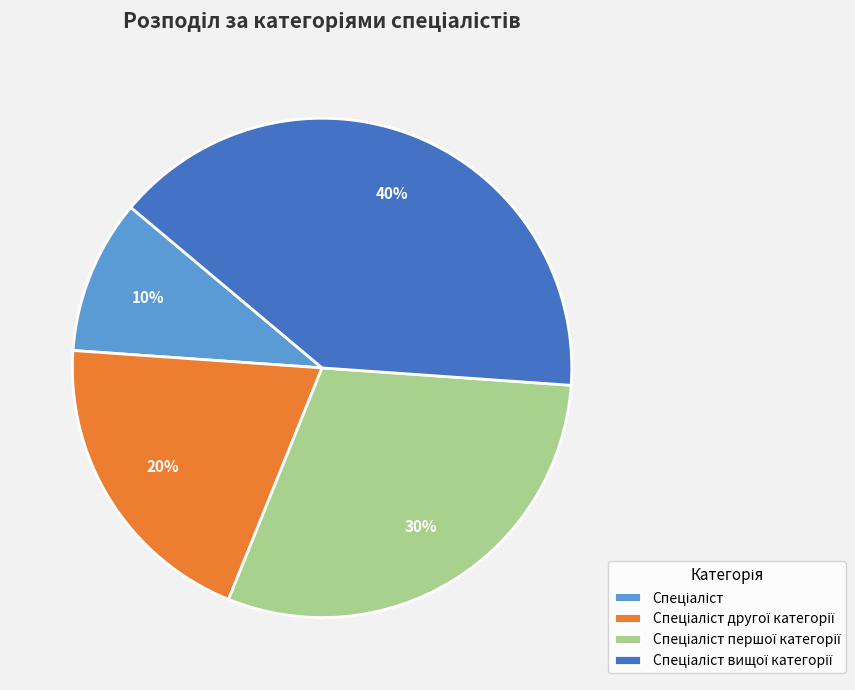

To the nearest percent, what is the difference between the largest and smallest slice percentages?

30%